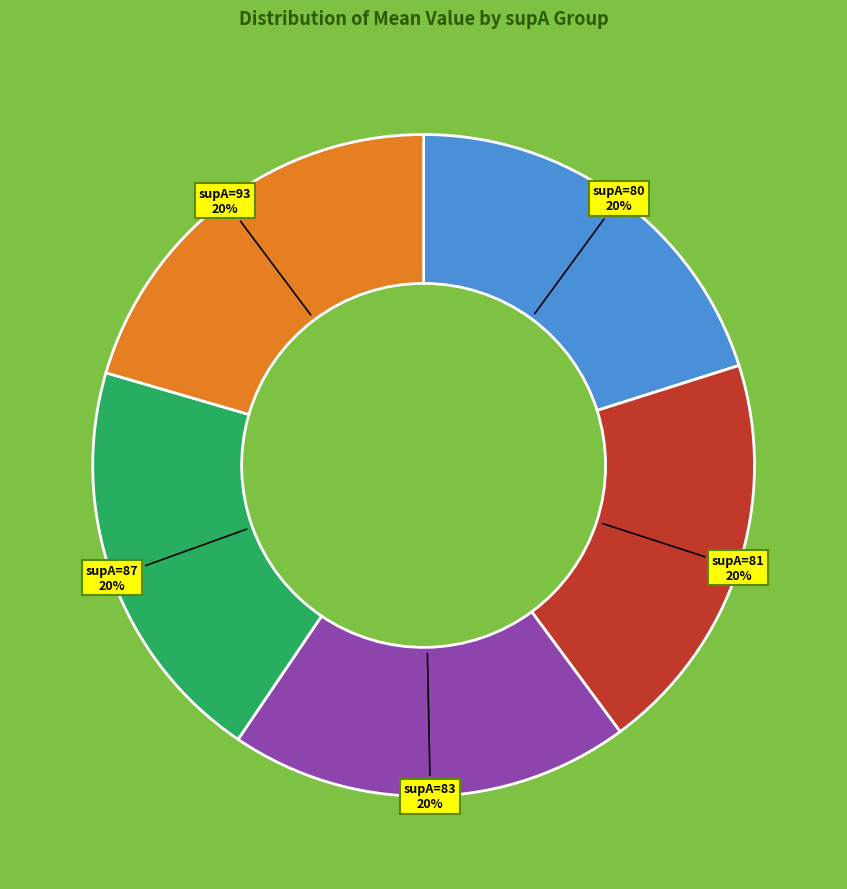

The supA=80 slice represents 12% of the pie. True or false?

False